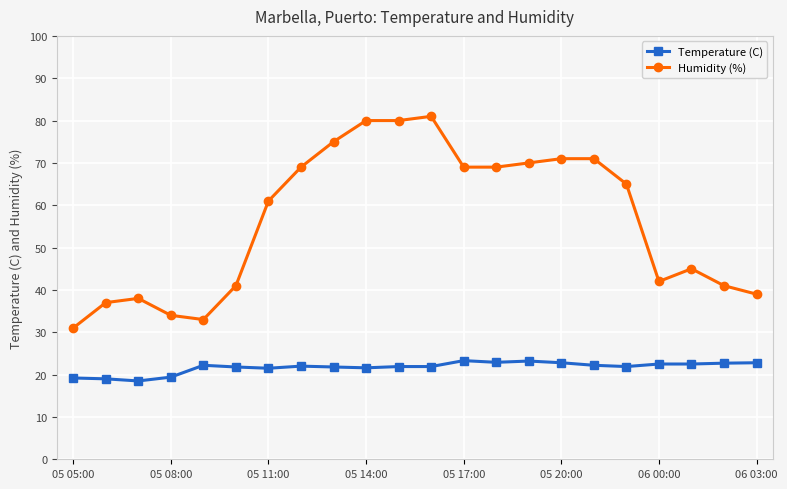

What is the difference between the second highest and second lowest values in the Temperature (C) series?

4.2